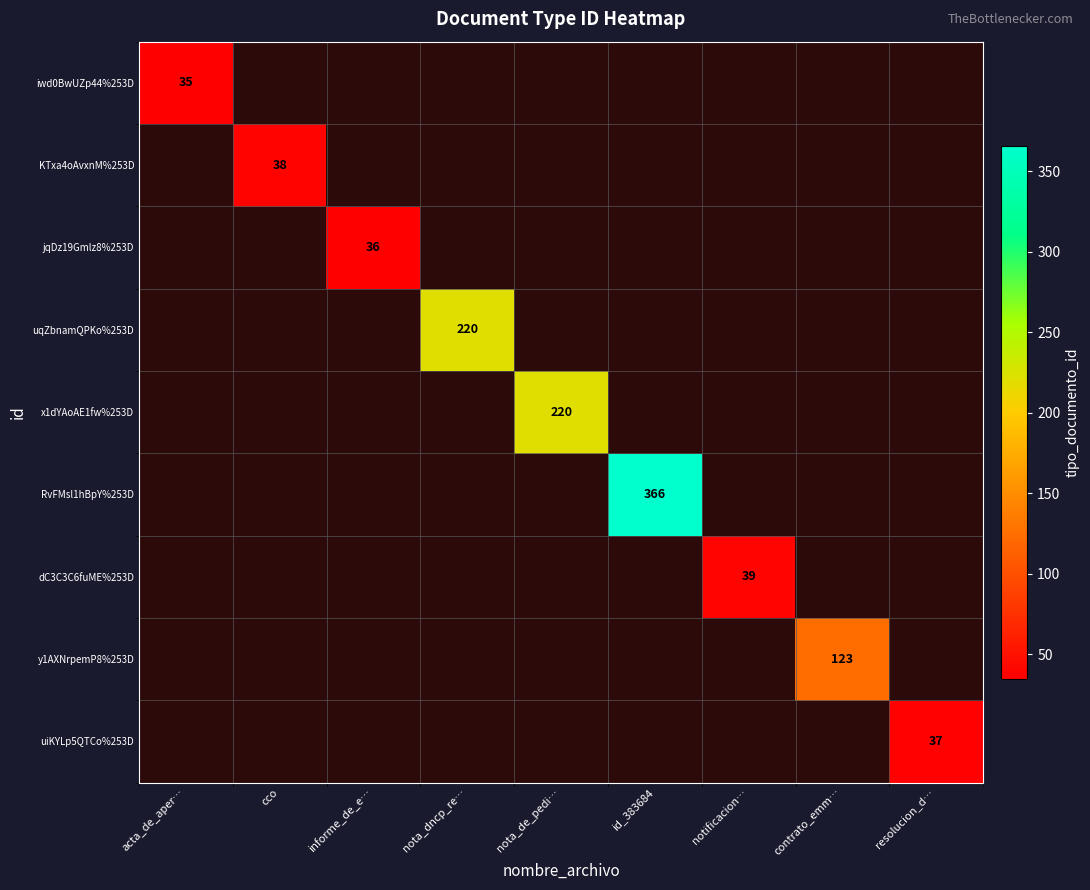

What is the total value across all series at contrato_emm…?

123